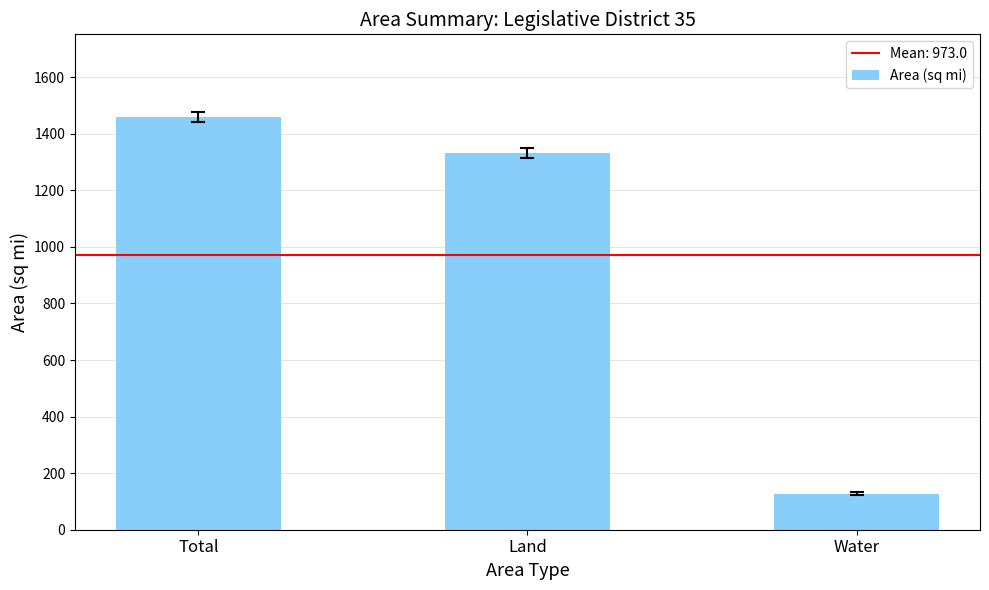

What position from the right is Land?

2